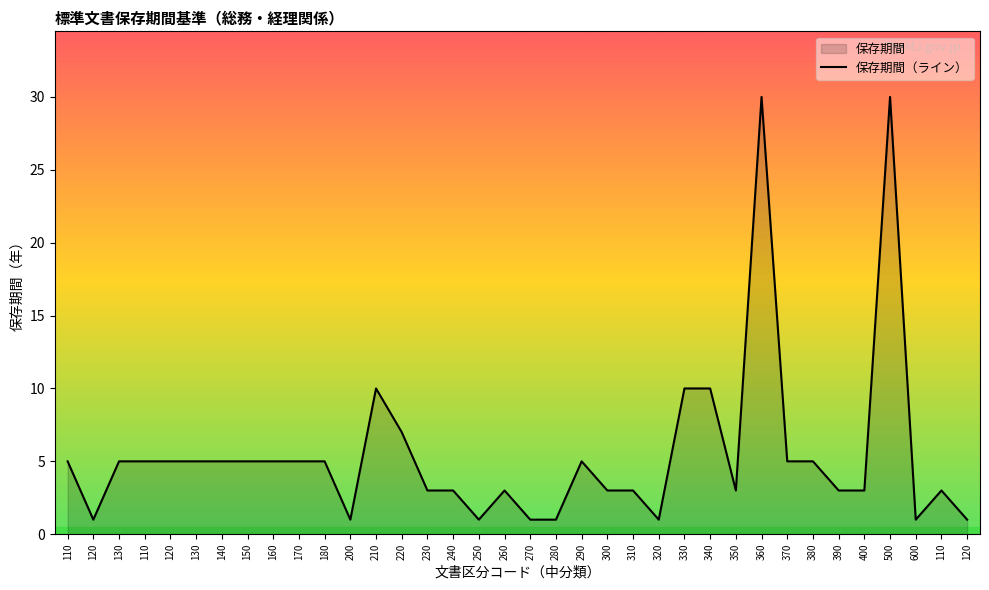

Where is the first local minimum?

120